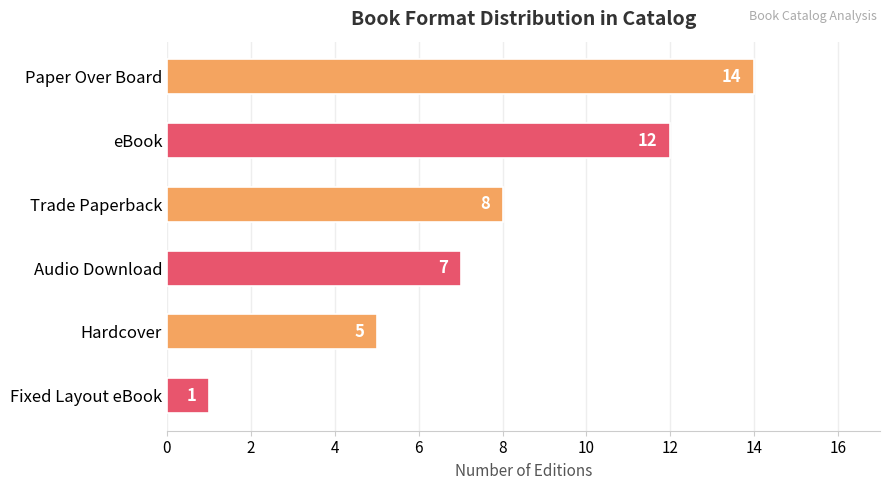

Reading bottom to top, transcribe all the data shown in this chart.

Fixed Layout eBook=1	Hardcover=5	Audio Download=7	Trade Paperback=8	eBook=12	Paper Over Board=14